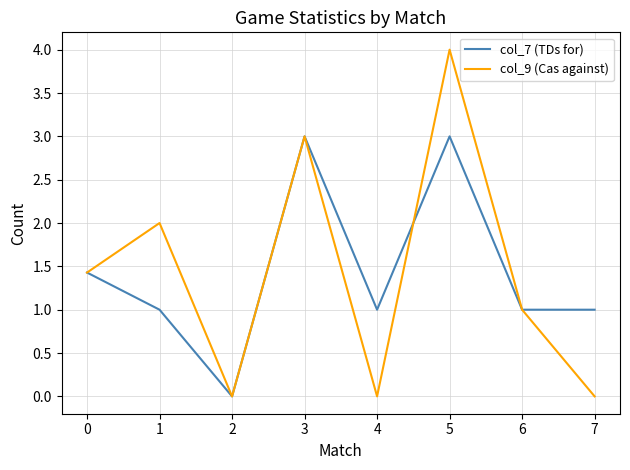

Which label corresponds to the largest value in the chart?

5